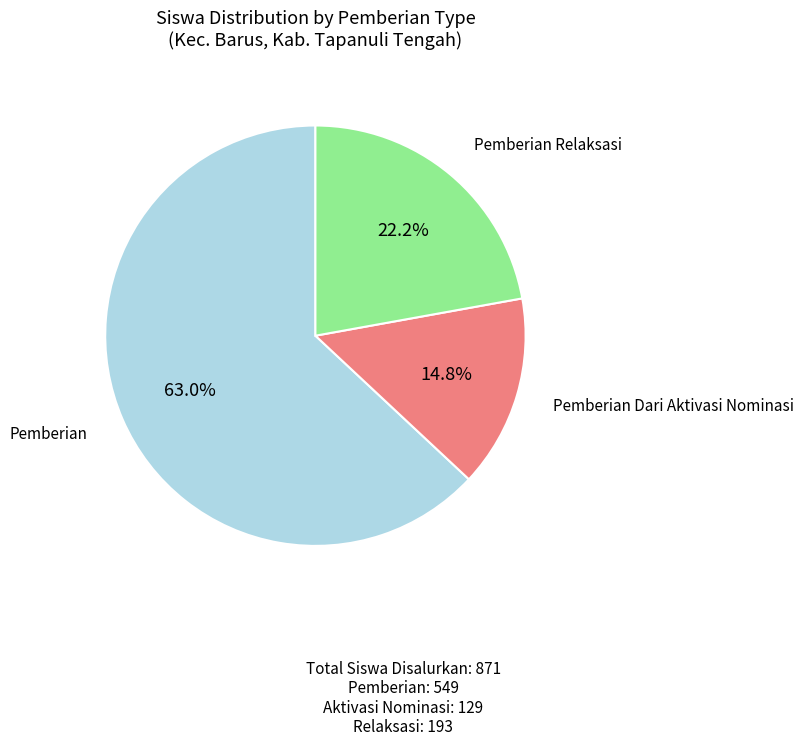

Is there a majority slice in this chart?

Yes